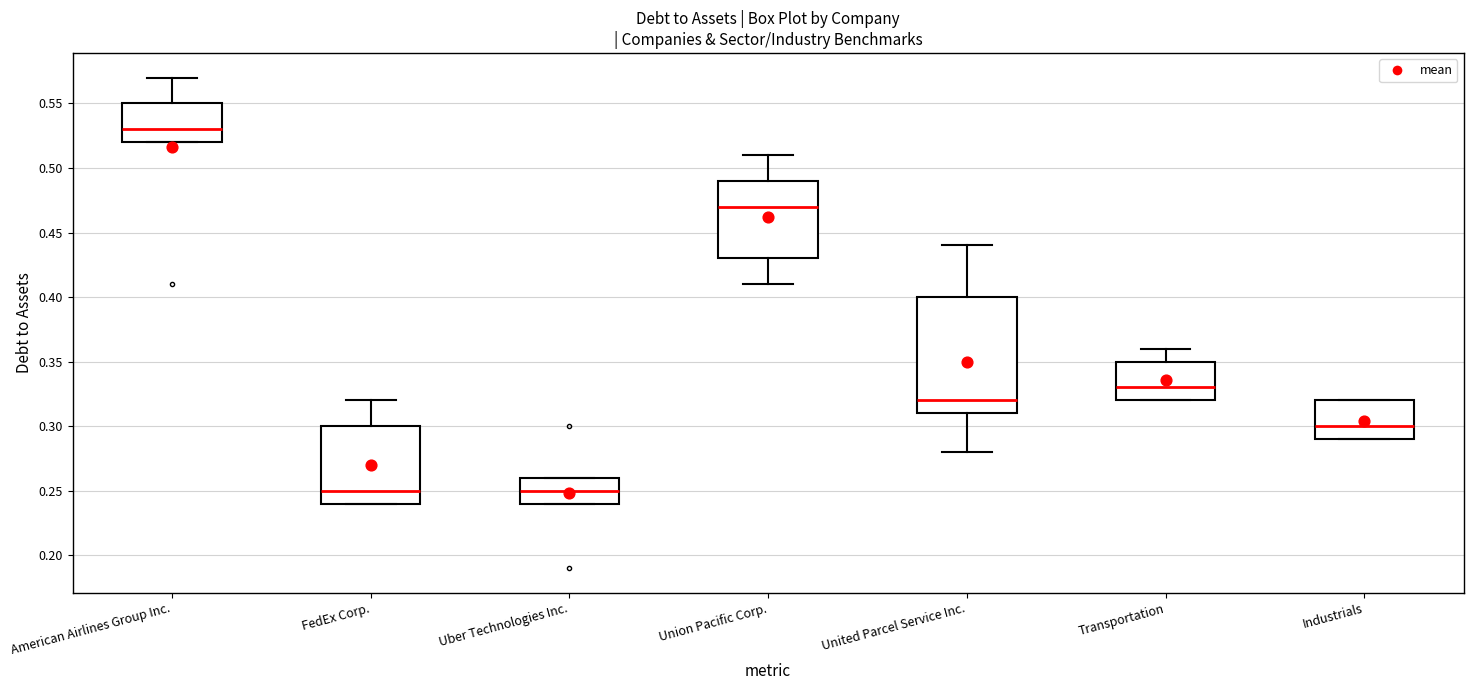

Where does the median line of the box for Union Pacific Corp. sit on the y-axis? The values are not printed on the chart, so give them approximately, as read against the axis.

0.47